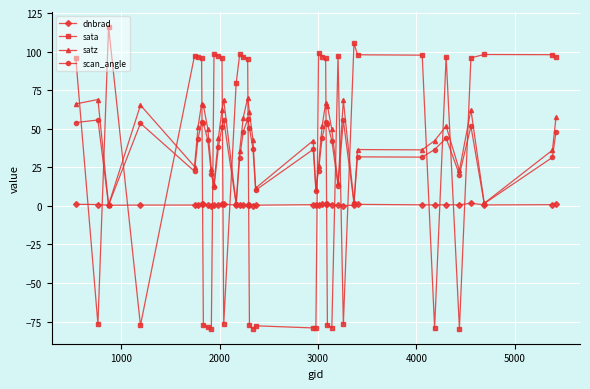

In satz, how many points are higher than both neighbors (excluding endpoints)?

11